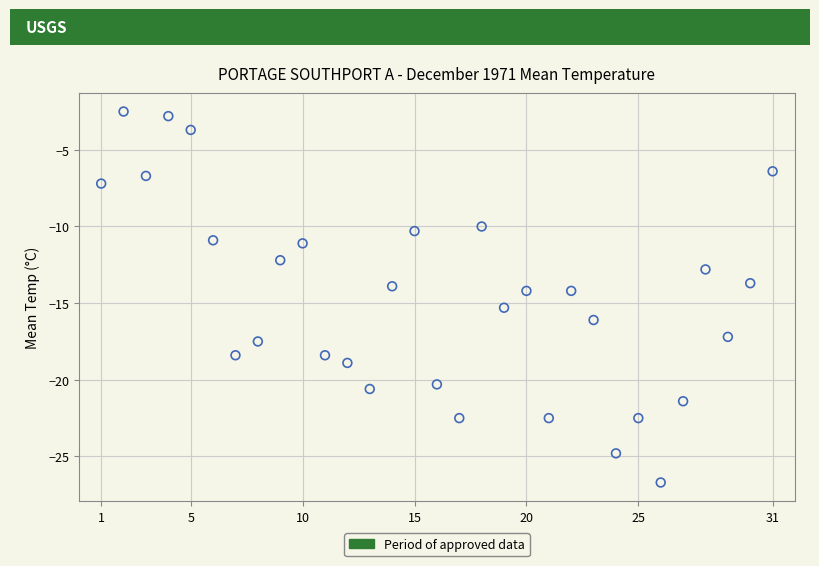

What is the range of X values (max minus min)?

30.0